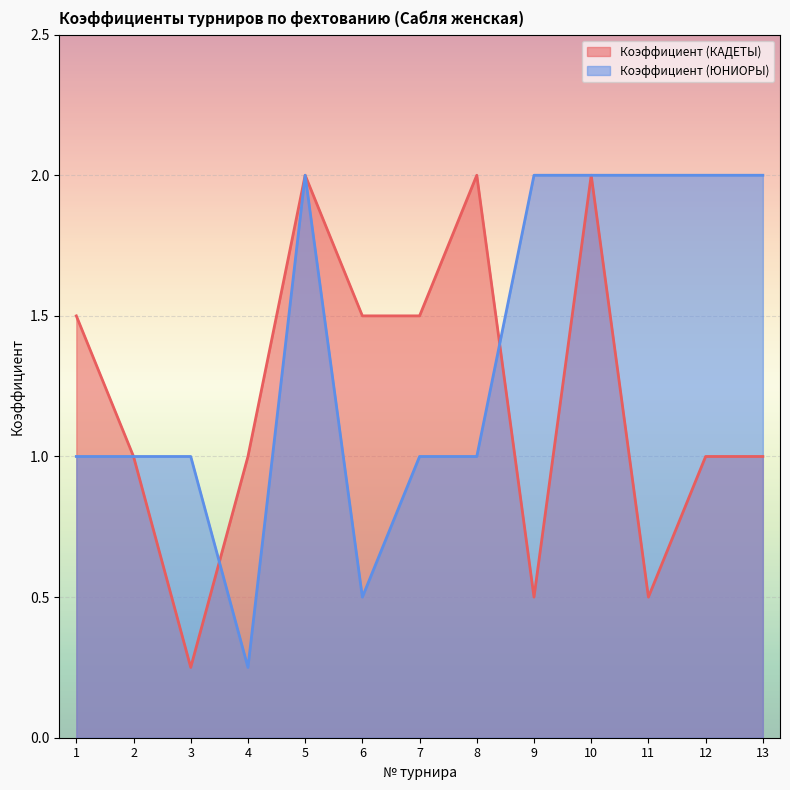

Rank the series by their maximum value, from highest to lowest.

Коэффициент (КАДЕТЫ), Коэффициент (ЮНИОРЫ)